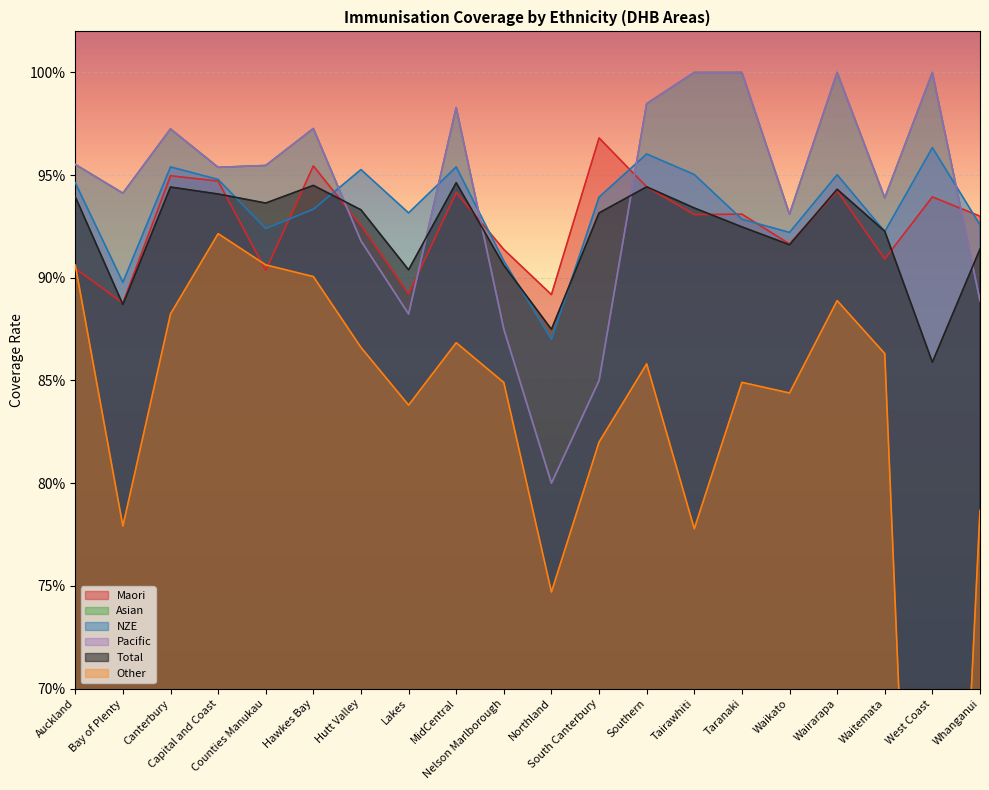

What is the greatest value displayed?

1.0